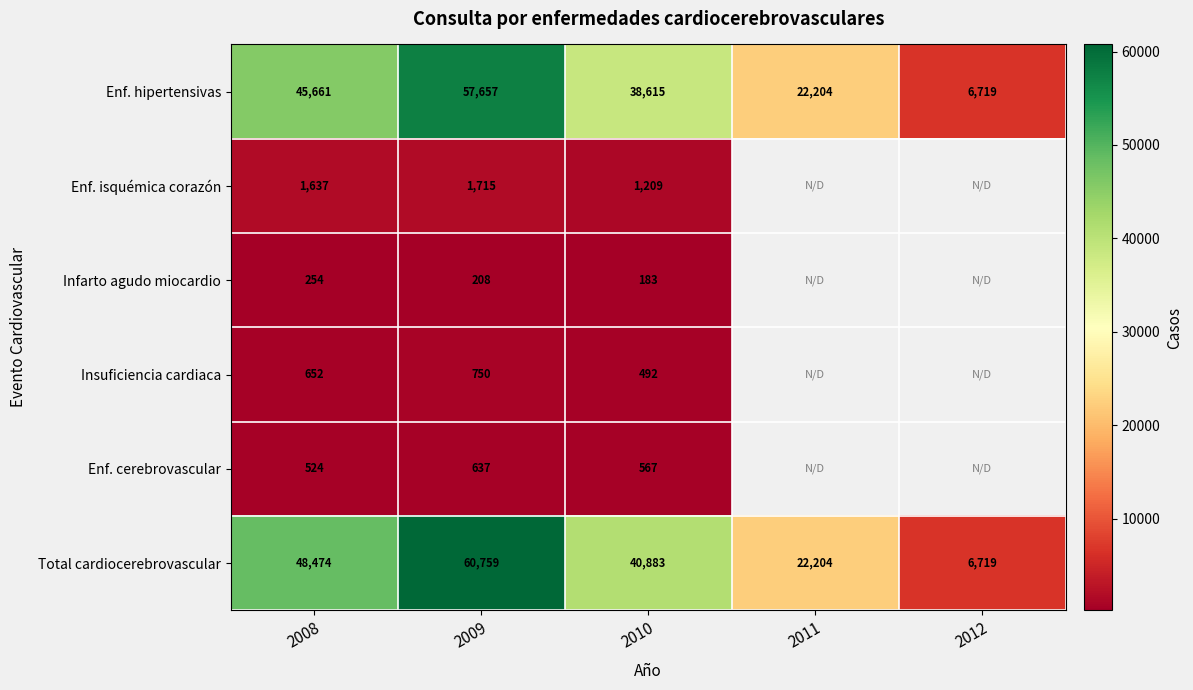

True or false: Total cardiocerebrovascular has a value of 15719 at 2010.

False